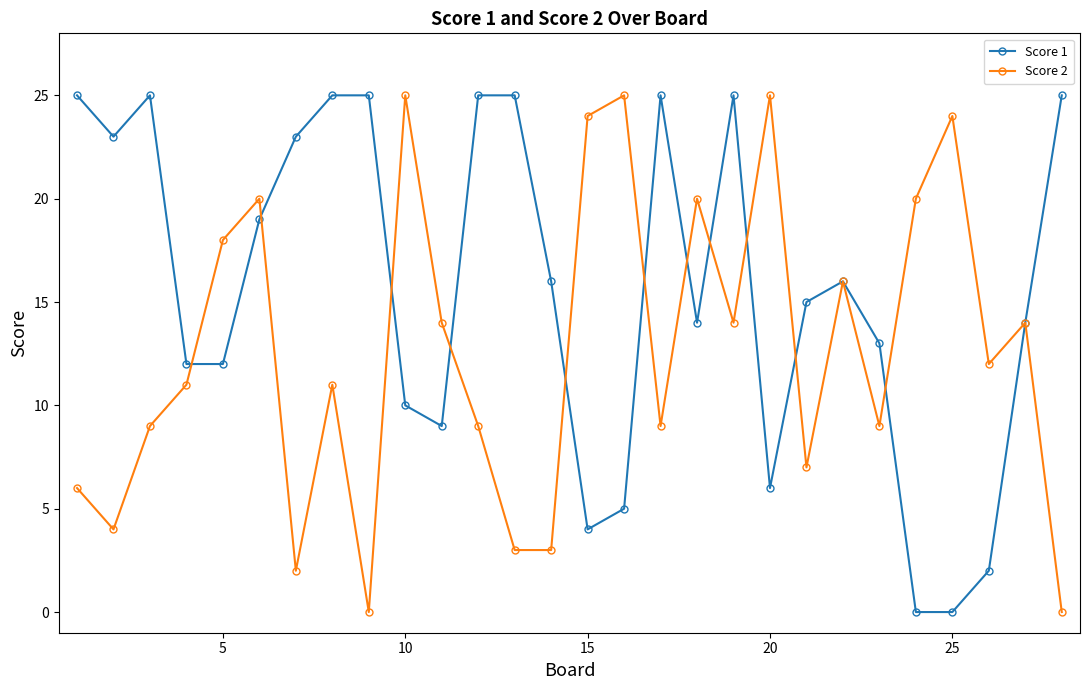

Reading left to right, transcribe all the data shown in this chart.

Score 1: 25	23	25	12	12	19	23	25	25	10	9	25	25	16	4	5	25	14	25	6	15	16	13	0	0	2	14	25
Score 2: 6	4	9	11	18	20	2	11	0	25	14	9	3	3	24	25	9	20	14	25	7	16	9	20	24	12	14	0